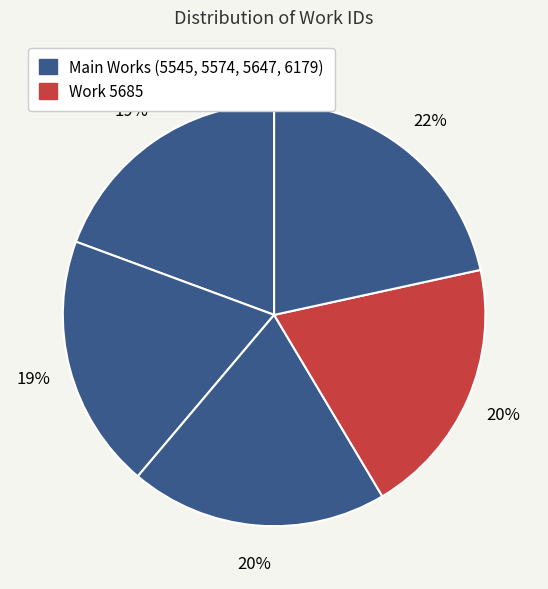

How many segments does this pie chart have?

5